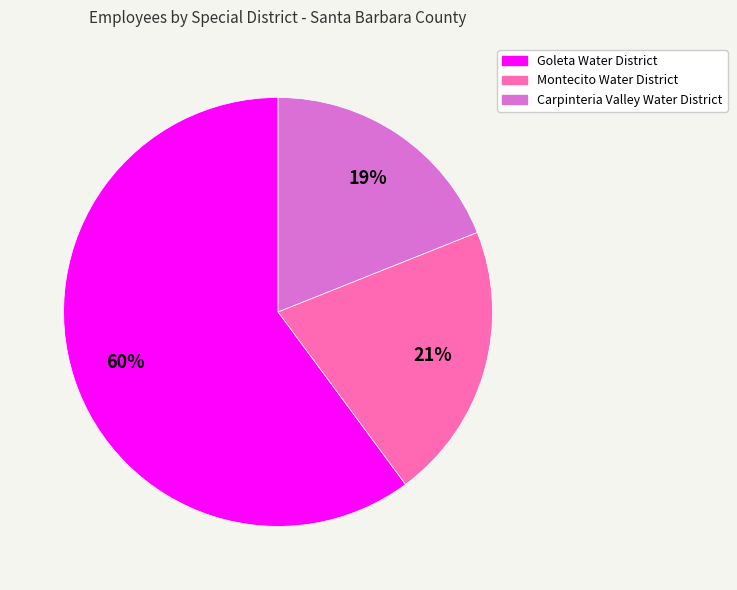

What is the ratio of the value at Goleta Water District to the value at Carpinteria Valley Water District?

3.2